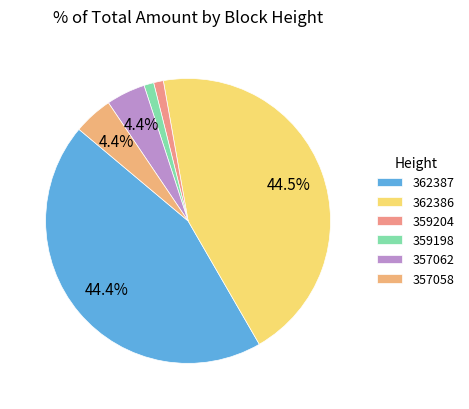

How many segments does this pie chart have?

6